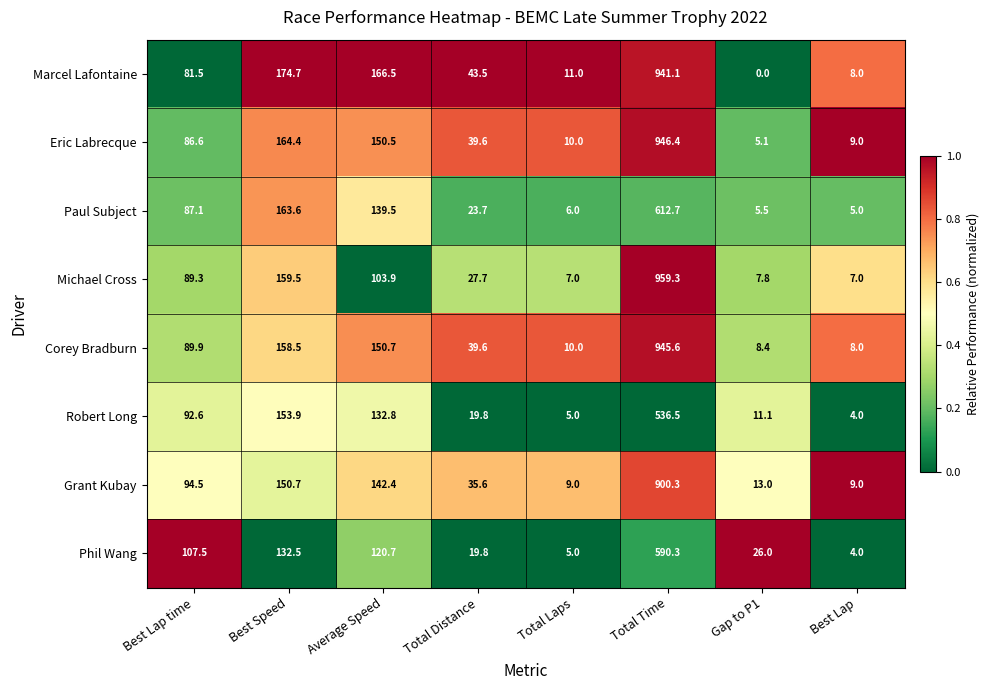

What is the difference between the maximum and minimum values in the Corey Bradburn series?

937.6